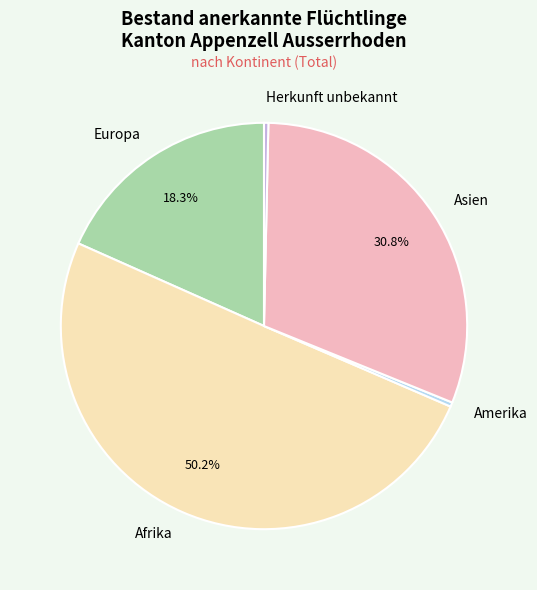

Which has a higher value, Asien or Herkunft unbekannt?

Asien